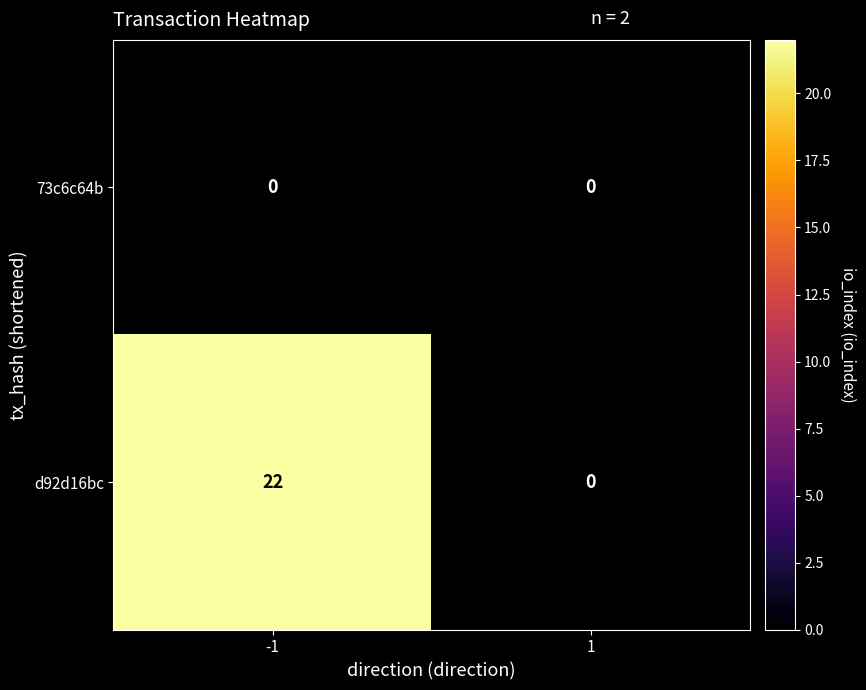

Between -1 and 1, which series saw the biggest shift?

d92d16bc